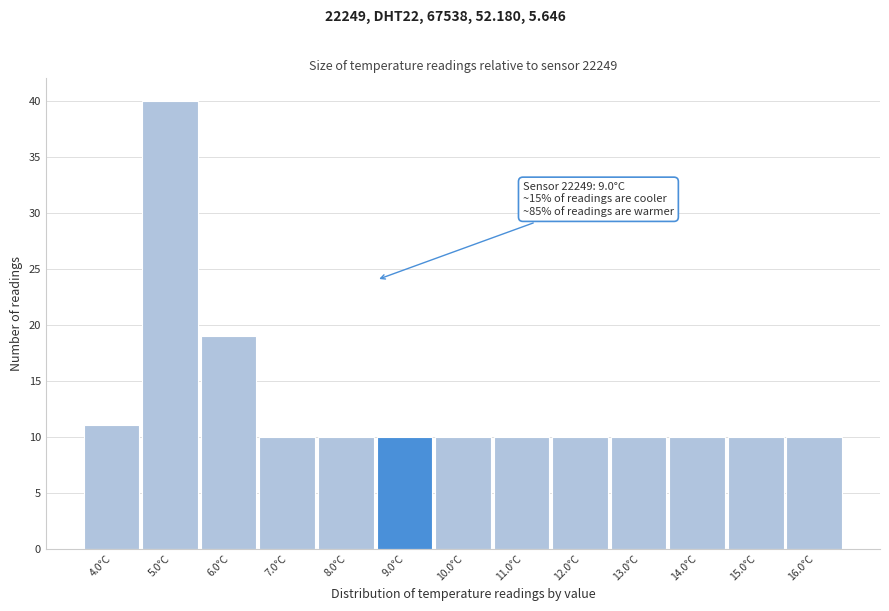

Reading left to right, extract all data points from this chart.

4.0°C=11	5.0°C=40	6.0°C=19	7.0°C=10	8.0°C=10	9.0°C=10	10.0°C=10	11.0°C=10	12.0°C=10	13.0°C=10	14.0°C=10	15.0°C=10	16.0°C=10